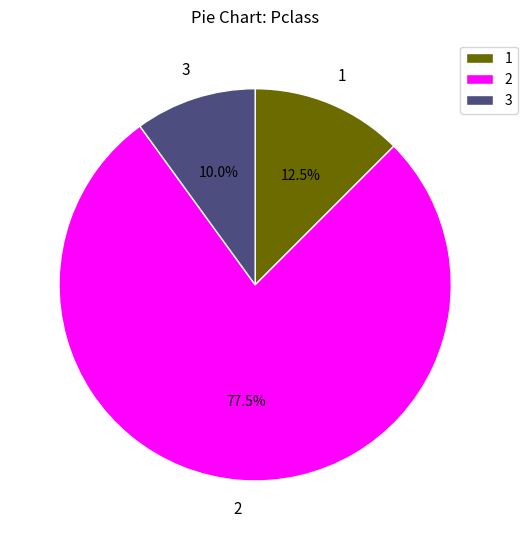

What portion of the pie excludes 1?

87.5%